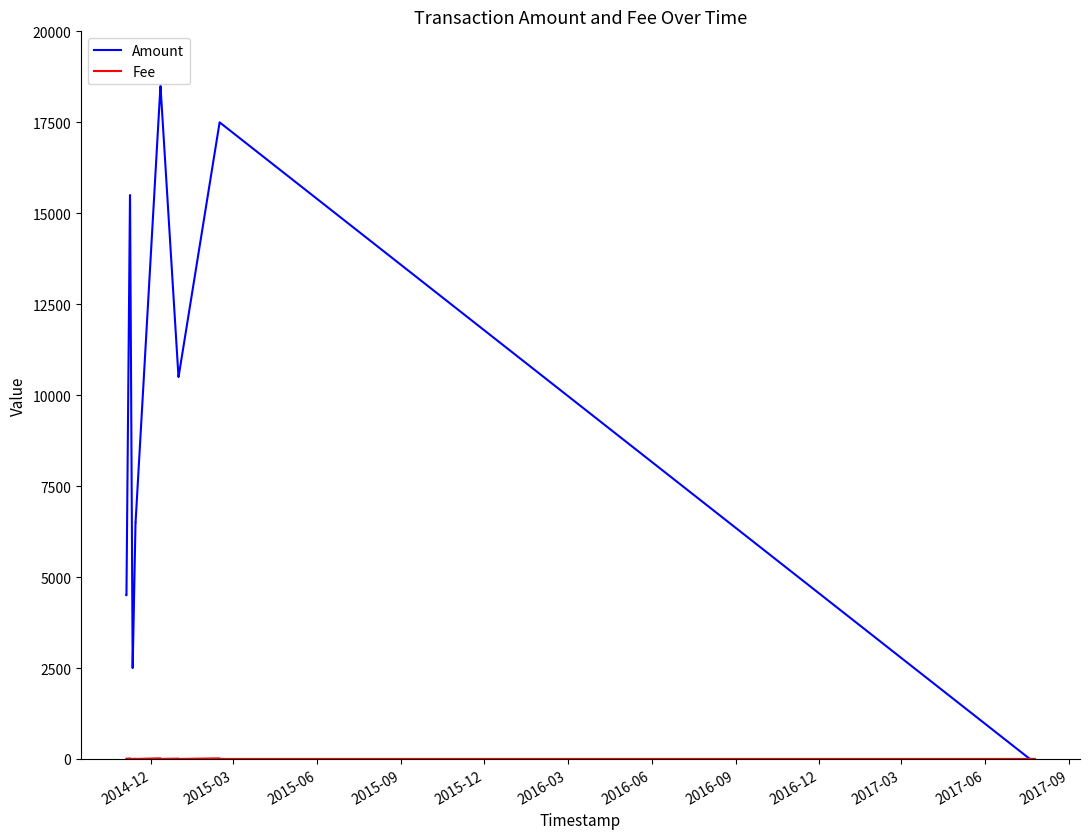

At which category does the chart reach its minimum across all series?

2014-12